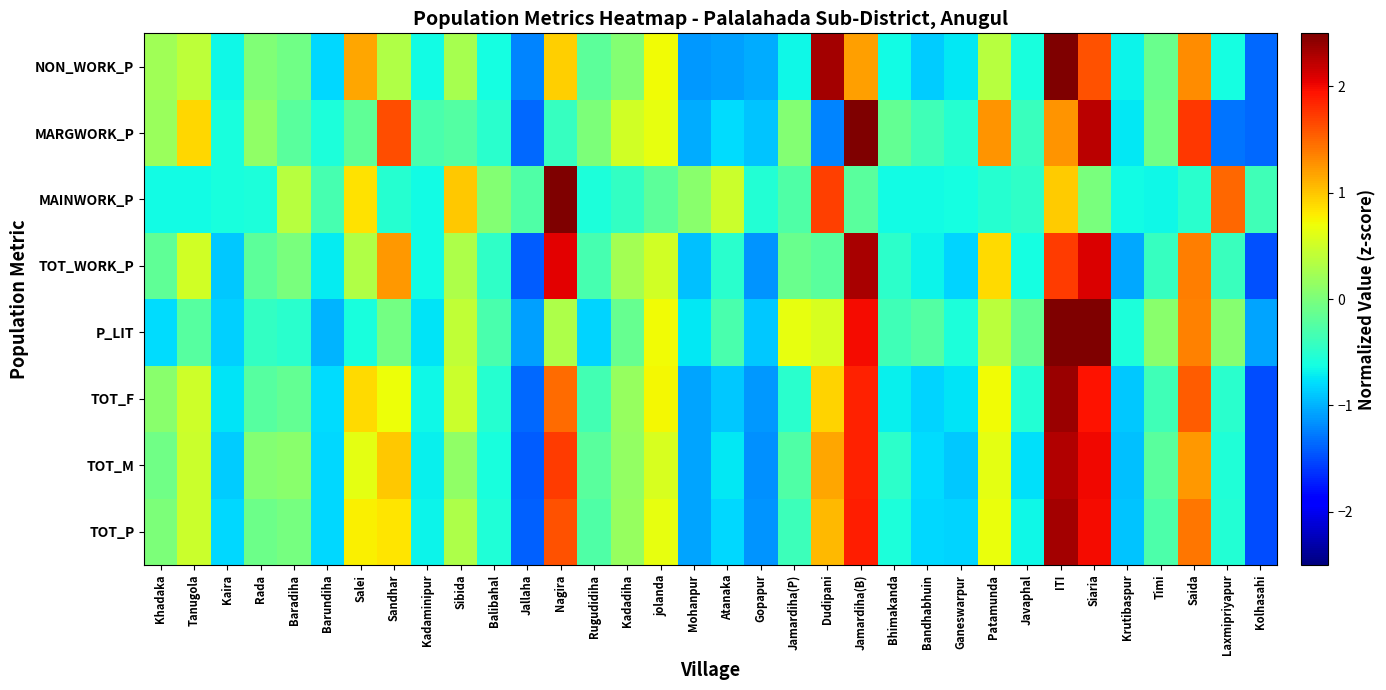

Reading left to right, list all the values displayed in this chart.

TOT_P: Khadaka=0.0	Tanugola=0.5	Kaira=-0.8	Rada=-0.1	Baradiha=-0.0	Barundiha=-0.8	Salei=0.8	Sandhar=0.8	Kadaminipur=-0.7	Sibida=0.3	Balibahal=-0.6	Jallaha=-1.4	Nagira=1.6	Rugudidiha=-0.3	Kadadiha=0.2	jolanda=0.7	Mohanpur=-1.1	Atanaka=-0.8	Gopapur=-1.2	Jamardiha(P)=-0.4	Dudipani=1.1	Jamardiha(B)=1.9	Bhimakanda=-0.6	Bandhabhuin=-0.8	Ganeswarpur=-0.8	Patamunda=0.7	Javaphal=-0.6	ITI=2.3	Siaria=2.0	Krutibaspur=-0.9	Timi=-0.3	Saida=1.4	Laxmipriyapur=-0.5	Kolhasahi=-1.5
TOT_M: Khadaka=-0.1	Tanugola=0.5	Kaira=-0.9	Rada=0.1	Baradiha=0.1	Barundiha=-0.8	Salei=0.6	Sandhar=1.0	Kadaminipur=-0.7	Sibida=0.1	Balibahal=-0.6	Jallaha=-1.4	Nagira=1.7	Rugudidiha=-0.2	Kadadiha=0.1	jolanda=0.6	Mohanpur=-1.1	Atanaka=-0.7	Gopapur=-1.2	Jamardiha(P)=-0.3	Dudipani=1.2	Jamardiha(B)=1.9	Bhimakanda=-0.5	Bandhabhuin=-0.8	Ganeswarpur=-0.9	Patamunda=0.6	Javaphal=-0.8	ITI=2.3	Siaria=2.0	Krutibaspur=-0.9	Timi=-0.2	Saida=1.2	Laxmipriyapur=-0.6	Kolhasahi=-1.5
TOT_F: Khadaka=0.1	Tanugola=0.5	Kaira=-0.7	Rada=-0.2	Baradiha=-0.1	Barundiha=-0.8	Salei=0.9	Sandhar=0.7	Kadaminipur=-0.7	Sibida=0.5	Balibahal=-0.5	Jallaha=-1.4	Nagira=1.5	Rugudidiha=-0.3	Kadadiha=0.2	jolanda=0.7	Mohanpur=-1.1	Atanaka=-0.9	Gopapur=-1.1	Jamardiha(P)=-0.5	Dudipani=0.9	Jamardiha(B)=1.9	Bhimakanda=-0.7	Bandhabhuin=-0.8	Ganeswarpur=-0.8	Patamunda=0.7	Javaphal=-0.5	ITI=2.4	Siaria=1.9	Krutibaspur=-0.9	Timi=-0.4	Saida=1.6	Laxmipriyapur=-0.5	Kolhasahi=-1.5
P_LIT: Khadaka=-0.8	Tanugola=-0.2	Kaira=-0.8	Rada=-0.4	Baradiha=-0.5	Barundiha=-1.0	Salei=-0.6	Sandhar=-0.1	Kadaminipur=-0.7	Sibida=0.4	Balibahal=-0.3	Jallaha=-1.1	Nagira=0.3	Rugudidiha=-0.8	Kadadiha=-0.1	jolanda=0.7	Mohanpur=-0.7	Atanaka=-0.3	Gopapur=-0.9	Jamardiha(P)=0.7	Dudipani=0.6	Jamardiha(B)=2.0	Bhimakanda=-0.4	Bandhabhuin=-0.3	Ganeswarpur=-0.6	Patamunda=0.4	Javaphal=-0.1	ITI=2.8	Siaria=3.1	Krutibaspur=-0.6	Timi=0.1	Saida=1.4	Laxmipriyapur=0.1	Kolhasahi=-1.1
TOT_WORK_P: Khadaka=-0.2	Tanugola=0.5	Kaira=-0.9	Rada=-0.2	Baradiha=-0.0	Barundiha=-0.7	Salei=0.3	Sandhar=1.2	Kadaminipur=-0.6	Sibida=0.3	Balibahal=-0.5	Jallaha=-1.4	Nagira=2.1	Rugudidiha=-0.3	Kadadiha=0.2	jolanda=0.5	Mohanpur=-0.9	Atanaka=-0.5	Gopapur=-1.1	Jamardiha(P)=-0.1	Dudipani=-0.2	Jamardiha(B)=2.3	Bhimakanda=-0.5	Bandhabhuin=-0.7	Ganeswarpur=-0.8	Patamunda=0.9	Javaphal=-0.6	ITI=1.7	Siaria=2.1	Krutibaspur=-1.0	Timi=-0.4	Saida=1.4	Laxmipriyapur=-0.4	Kolhasahi=-1.5
MAINWORK_P: Khadaka=-0.6	Tanugola=-0.6	Kaira=-0.6	Rada=-0.6	Baradiha=0.4	Barundiha=-0.3	Salei=0.9	Sandhar=-0.5	Kadaminipur=-0.6	Sibida=1.0	Balibahal=0.0	Jallaha=-0.3	Nagira=4.4	Rugudidiha=-0.6	Kadadiha=-0.4	jolanda=-0.2	Mohanpur=0.1	Atanaka=0.5	Gopapur=-0.5	Jamardiha(P)=-0.3	Dudipani=1.7	Jamardiha(B)=-0.2	Bhimakanda=-0.6	Bandhabhuin=-0.6	Ganeswarpur=-0.6	Patamunda=-0.5	Javaphal=-0.5	ITI=1.0	Siaria=-0.0	Krutibaspur=-0.6	Timi=-0.7	Saida=-0.5	Laxmipriyapur=1.5	Kolhasahi=-0.4
MARGWORK_P: Khadaka=0.2	Tanugola=0.9	Kaira=-0.6	Rada=0.1	Baradiha=-0.2	Barundiha=-0.6	Salei=-0.2	Sandhar=1.6	Kadaminipur=-0.3	Sibida=-0.3	Balibahal=-0.5	Jallaha=-1.3	Nagira=-0.4	Rugudidiha=0.0	Kadadiha=0.5	jolanda=0.7	Mohanpur=-1.0	Atanaka=-0.8	Gopapur=-0.9	Jamardiha(P)=0.1	Dudipani=-1.2	Jamardiha(B)=2.6	Bhimakanda=-0.1	Bandhabhuin=-0.4	Ganeswarpur=-0.5	Patamunda=1.3	Javaphal=-0.4	ITI=1.3	Siaria=2.2	Krutibaspur=-0.7	Timi=-0.1	Saida=1.7	Laxmipriyapur=-1.3	Kolhasahi=-1.4
NON_WORK_P: Khadaka=0.2	Tanugola=0.4	Kaira=-0.6	Rada=0.0	Baradiha=-0.1	Barundiha=-0.8	Salei=1.2	Sandhar=0.3	Kadaminipur=-0.6	Sibida=0.3	Balibahal=-0.6	Jallaha=-1.2	Nagira=1.0	Rugudidiha=-0.2	Kadadiha=0.0	jolanda=0.7	Mohanpur=-1.1	Atanaka=-1.1	Gopapur=-1.0	Jamardiha(P)=-0.6	Dudipani=2.3	Jamardiha(B)=1.2	Bhimakanda=-0.6	Bandhabhuin=-0.9	Ganeswarpur=-0.7	Patamunda=0.4	Javaphal=-0.6	ITI=2.7	Siaria=1.6	Krutibaspur=-0.7	Timi=-0.1	Saida=1.3	Laxmipriyapur=-0.6	Kolhasahi=-1.4